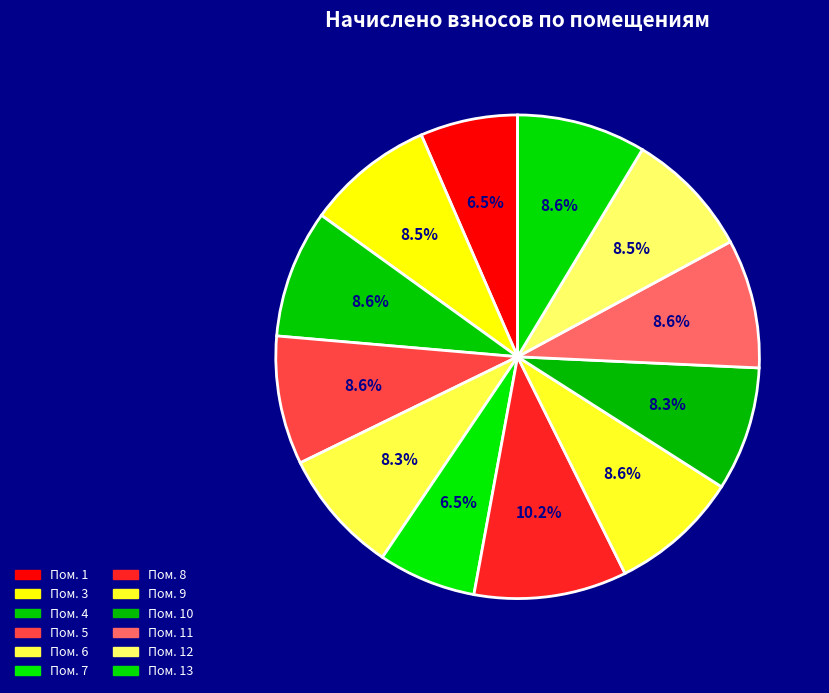

What is the smallest slice in the pie chart?

1